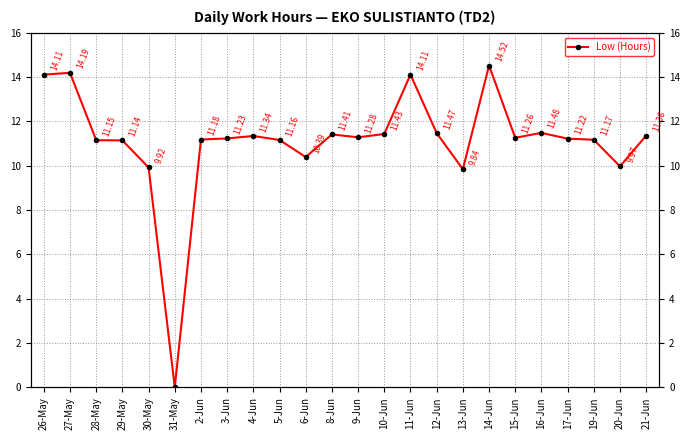

Reading right to left, list all the values displayed in this chart.

21-Jun=11.4	20-Jun=10.0	19-Jun=11.2	17-Jun=11.2	16-Jun=11.5	15-Jun=11.3	14-Jun=14.5	13-Jun=9.8	12-Jun=11.5	11-Jun=14.1	10-Jun=11.4	9-Jun=11.3	8-Jun=11.4	6-Jun=10.4	5-Jun=11.2	4-Jun=11.3	3-Jun=11.2	2-Jun=11.2	31-May=0.0	30-May=9.9	29-May=11.1	28-May=11.2	27-May=14.2	26-May=14.1